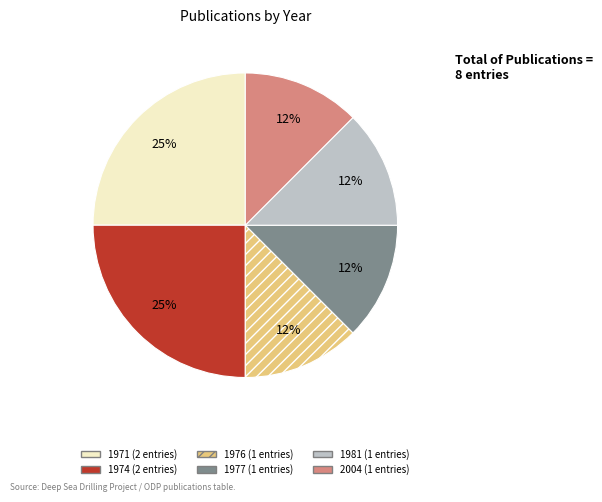

Does any single category account for the majority?

No